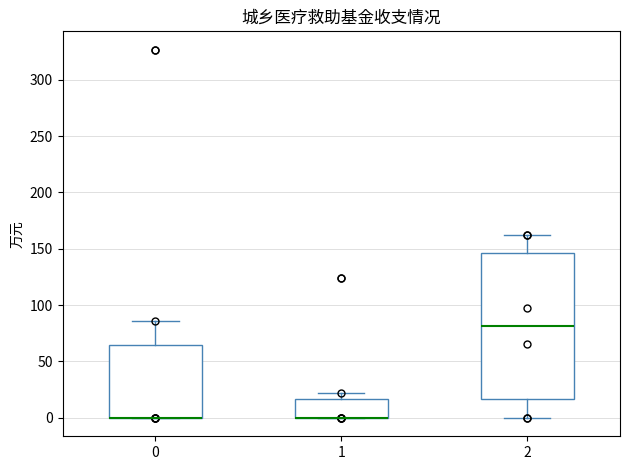

Reading left to right, read every box against the y-axis: the position of its median line, the range the box covers, and the ends of its whiskers. The values are not printed on the chart, so give them approximately, as read against the axis.

0: median 0 (drawn on the box's lower edge), box 0 to 65, whiskers 0 to 85
1: median 0 (drawn on the box's lower edge), box 0 to 15, whiskers 0 to 20
2: median 80, box 15 to 145, whiskers 0 to 160